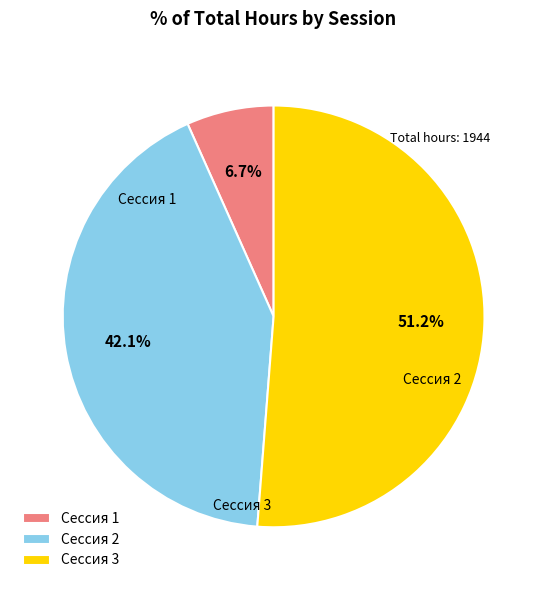

Which category accounts for the majority?

Сессия 3